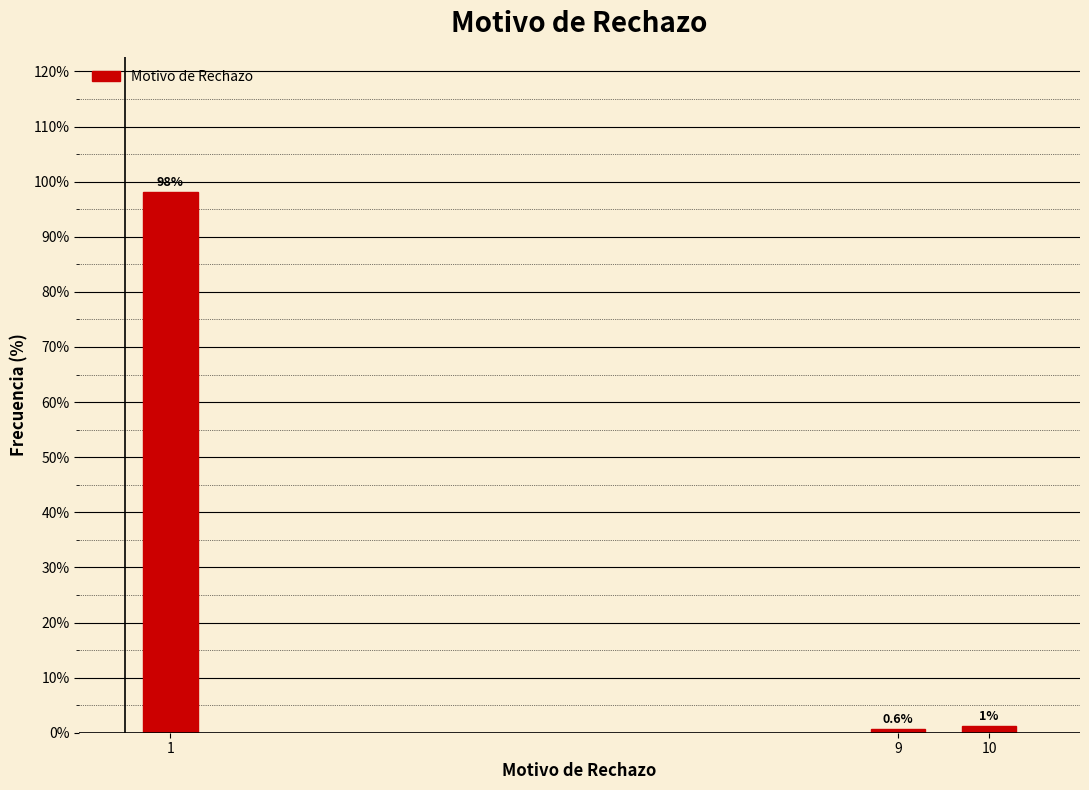

At which label is the value closest to 49?

10